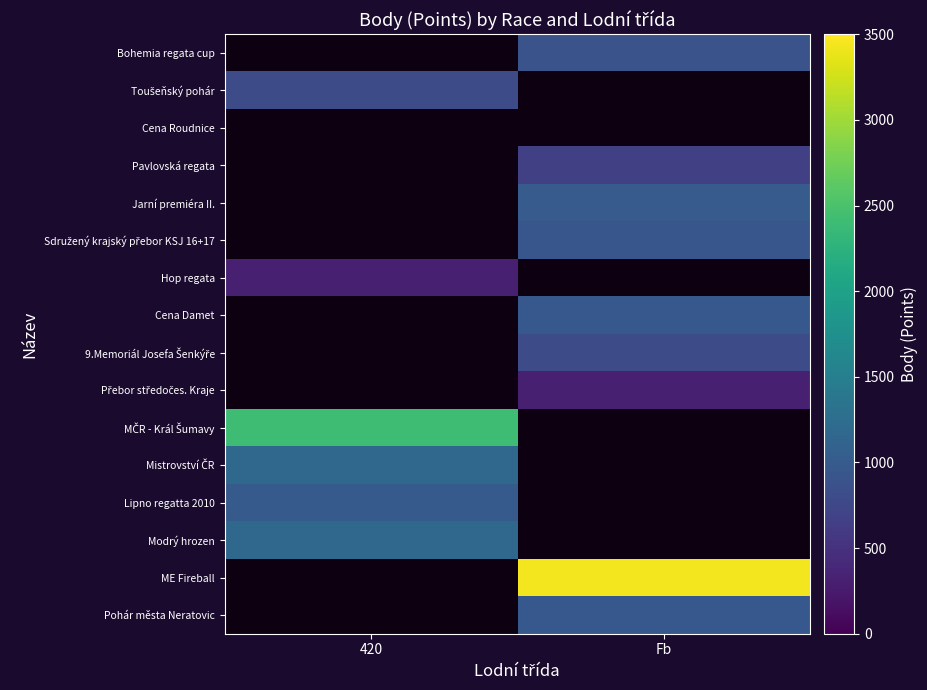

List the labels in order of MČR - Král Šumavy value, largest first.

420, Fb